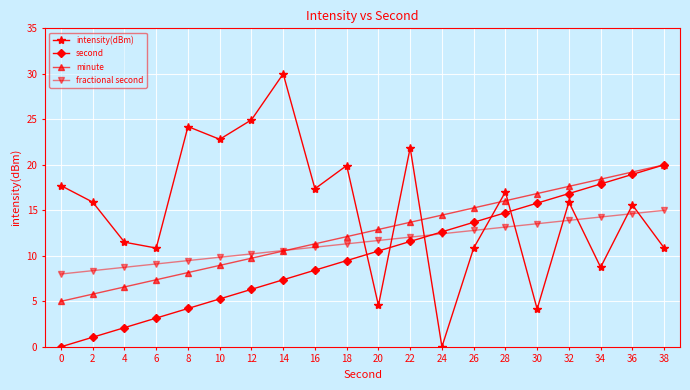

At 12, list the series in order from smallest to largest.

second, minute, fractional second, intensity(dBm)